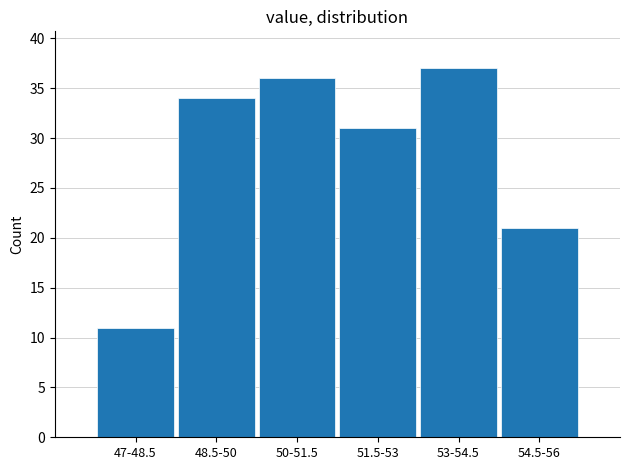

Reading right to left, transcribe all the data shown in this chart.

54.5-56=21	53-54.5=37	51.5-53=31	50-51.5=36	48.5-50=34	47-48.5=11